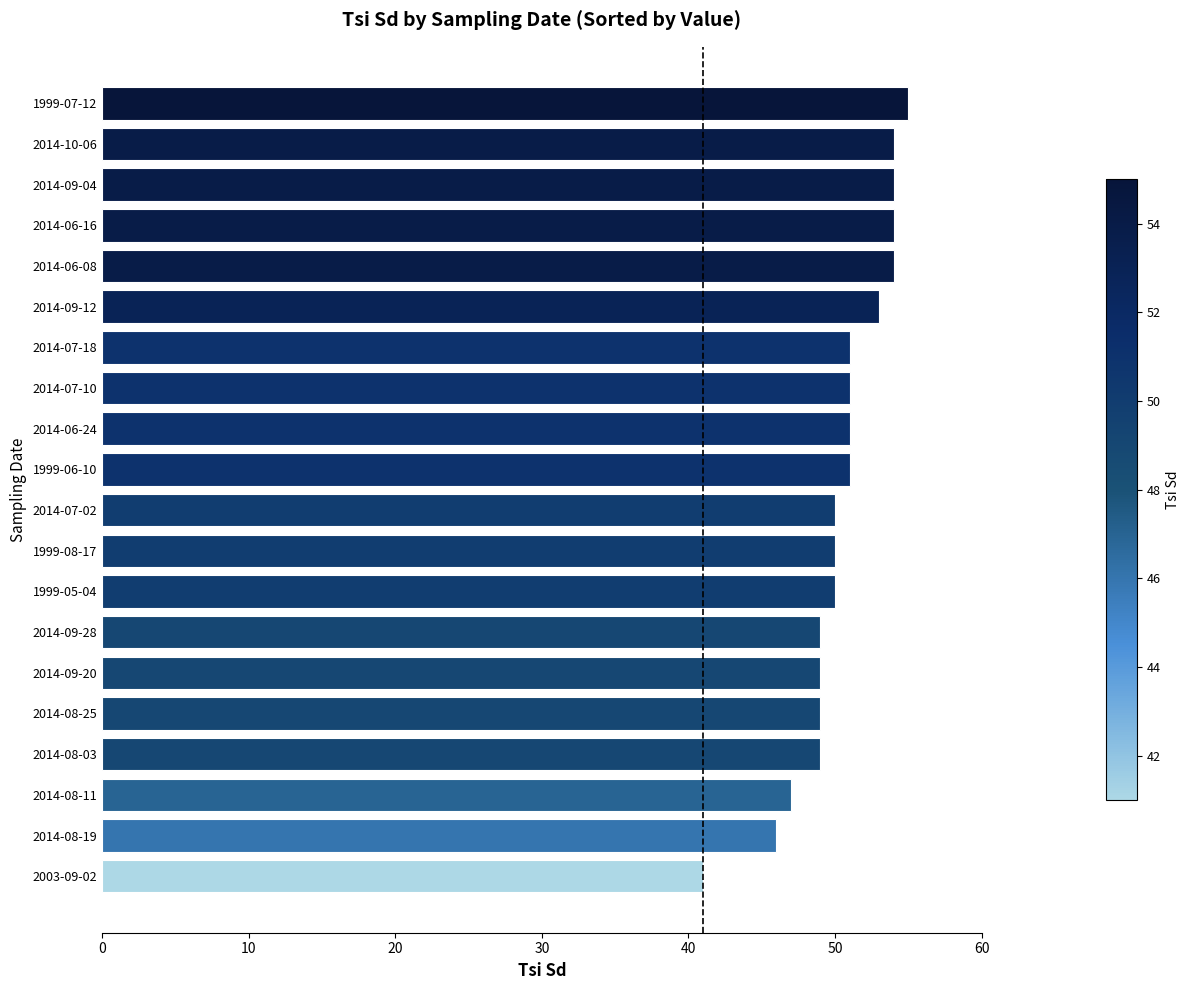

Reading bottom to top, transcribe all the data shown in this chart.

2003-09-02=41	2014-08-19=46	2014-08-11=47	2014-08-03=49	2014-08-25=49	2014-09-20=49	2014-09-28=49	1999-05-04=50	1999-08-17=50	2014-07-02=50	1999-06-10=51	2014-06-24=51	2014-07-10=51	2014-07-18=51	2014-09-12=53	2014-06-08=54	2014-06-16=54	2014-09-04=54	2014-10-06=54	1999-07-12=55